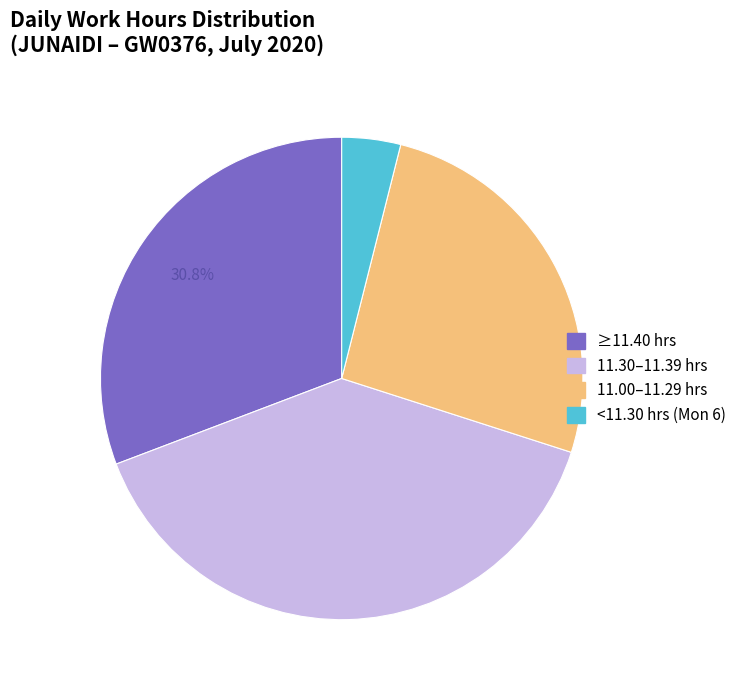

Is there a majority slice in this chart?

No